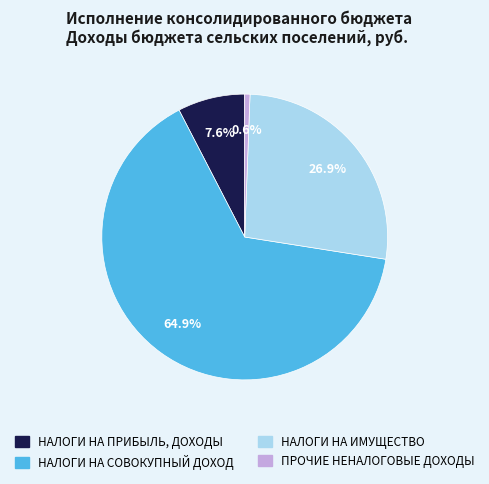

What percentage is the ПРОЧИЕ НЕНАЛОГОВЫЕ ДОХОДЫ slice, to the nearest percent?

1%